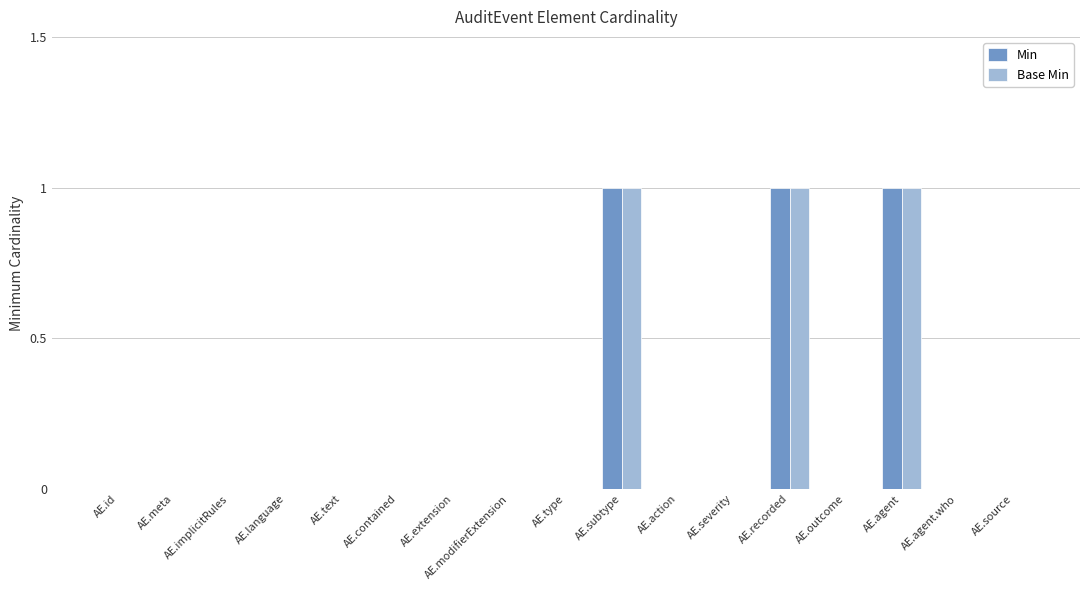

Is the value of Min at AE.subtype greater than the value of Base Min at AE.language?

Yes